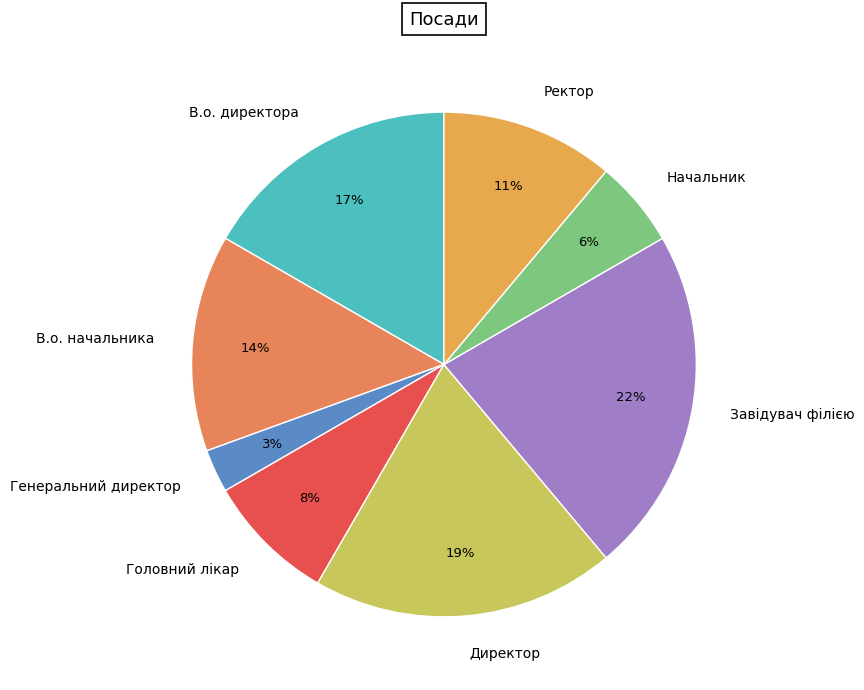

Combined, do Завідувач філією and Головний лікар account for over 50%?

No